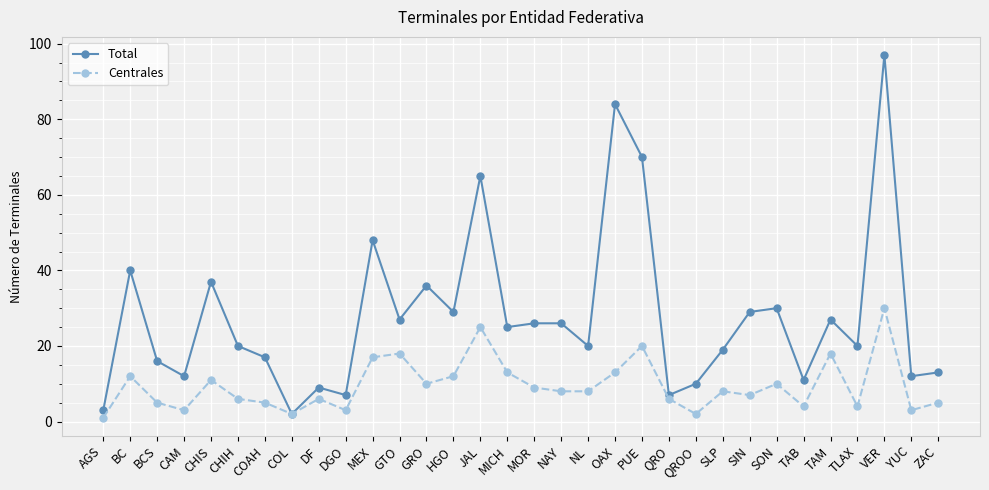

How many lines are shown in the chart?

2